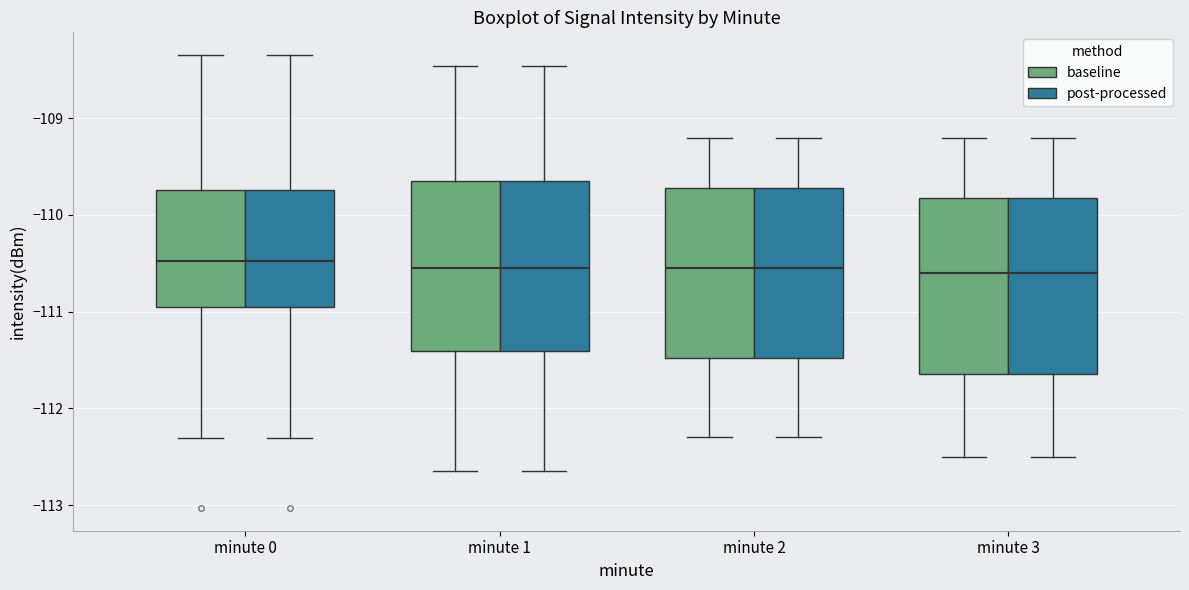

Reading left to right, transcribe this box plot: for each box, give where its median line is, the range the box spans, and where its two whiskers end, as read against the y-axis. The values are not printed on the chart, so give them approximately, as read against the axis.

minute 0 (baseline): median -110.5, box -111.0 to -109.7, whiskers -112.3 to -108.3
minute 0 (post-processed): median -110.5, box -111.0 to -109.7, whiskers -112.3 to -108.3
minute 1 (baseline): median -110.5, box -111.4 to -109.6, whiskers -112.6 to -108.5
minute 1 (post-processed): median -110.5, box -111.4 to -109.6, whiskers -112.6 to -108.5
minute 2 (baseline): median -110.5, box -111.5 to -109.7, whiskers -112.3 to -109.2
minute 2 (post-processed): median -110.5, box -111.5 to -109.7, whiskers -112.3 to -109.2
minute 3 (baseline): median -110.6, box -111.6 to -109.8, whiskers -112.5 to -109.2
minute 3 (post-processed): median -110.6, box -111.6 to -109.8, whiskers -112.5 to -109.2